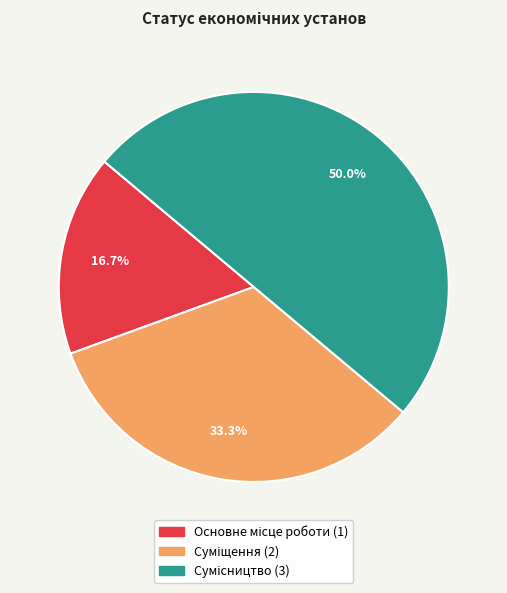

How many segments does this pie chart have?

3